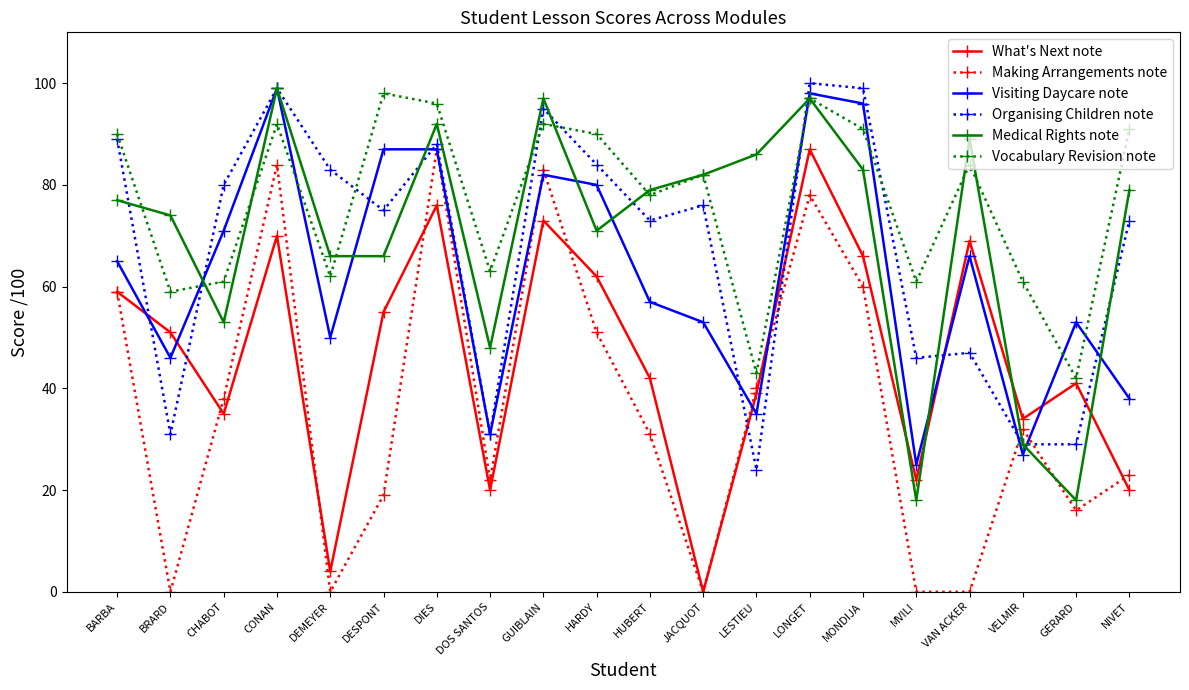

Reading right to left, extract all data points from this chart.

What's Next note: NIVET=20	GERARD=41	VELMIR=34	VAN ACKER=69	MVILI=22	MONDIJA=66	LONGET=87	LESTIEU=39	JACQUOT=0	HUBERT=42	HARDY=62	GUIBLAIN=73	DOS SANTOS=20	DIES=76	DESPONT=55	DEMEYER=4	CONAN=70	CHABOT=35	BRARD=51	BARBA=59
Making Arrangements note: NIVET=23	GERARD=16	VELMIR=32	VAN ACKER=0	MVILI=0	MONDIJA=60	LONGET=78	LESTIEU=40	JACQUOT=0	HUBERT=31	HARDY=51	GUIBLAIN=83	DOS SANTOS=22	DIES=87	DESPONT=19	DEMEYER=0	CONAN=84	CHABOT=38	BRARD=0	BARBA=59
Visiting Daycare note: NIVET=38	GERARD=53	VELMIR=27	VAN ACKER=66	MVILI=25	MONDIJA=96	LONGET=98	LESTIEU=35	JACQUOT=53	HUBERT=57	HARDY=80	GUIBLAIN=82	DOS SANTOS=31	DIES=87	DESPONT=87	DEMEYER=50	CONAN=99	CHABOT=71	BRARD=46	BARBA=65
Organising Children note: NIVET=73	GERARD=29	VELMIR=29	VAN ACKER=47	MVILI=46	MONDIJA=99	LONGET=100	LESTIEU=24	JACQUOT=76	HUBERT=73	HARDY=84	GUIBLAIN=95	DOS SANTOS=31	DIES=88	DESPONT=75	DEMEYER=83	CONAN=99	CHABOT=80	BRARD=31	BARBA=89
Medical Rights note: NIVET=79	GERARD=18	VELMIR=29	VAN ACKER=89	MVILI=18	MONDIJA=83	LONGET=97	LESTIEU=86	JACQUOT=82	HUBERT=79	HARDY=71	GUIBLAIN=97	DOS SANTOS=48	DIES=92	DESPONT=66	DEMEYER=66	CONAN=99	CHABOT=53	BRARD=74	BARBA=77
Vocabulary Revision note: NIVET=91	GERARD=42	VELMIR=61	VAN ACKER=84	MVILI=61	MONDIJA=91	LONGET=97	LESTIEU=43	JACQUOT=82	HUBERT=78	HARDY=90	GUIBLAIN=92	DOS SANTOS=63	DIES=96	DESPONT=98	DEMEYER=62	CONAN=92	CHABOT=61	BRARD=59	BARBA=90